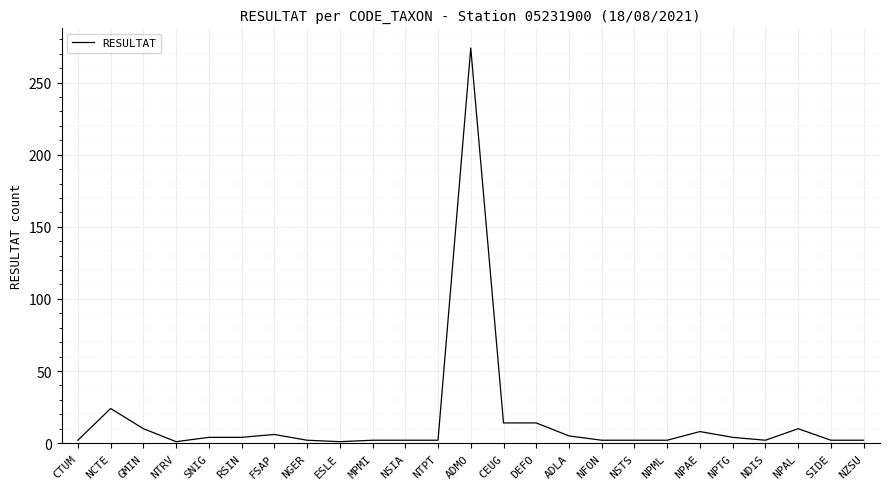

Does the chart display data point markers on the line(s)?

No